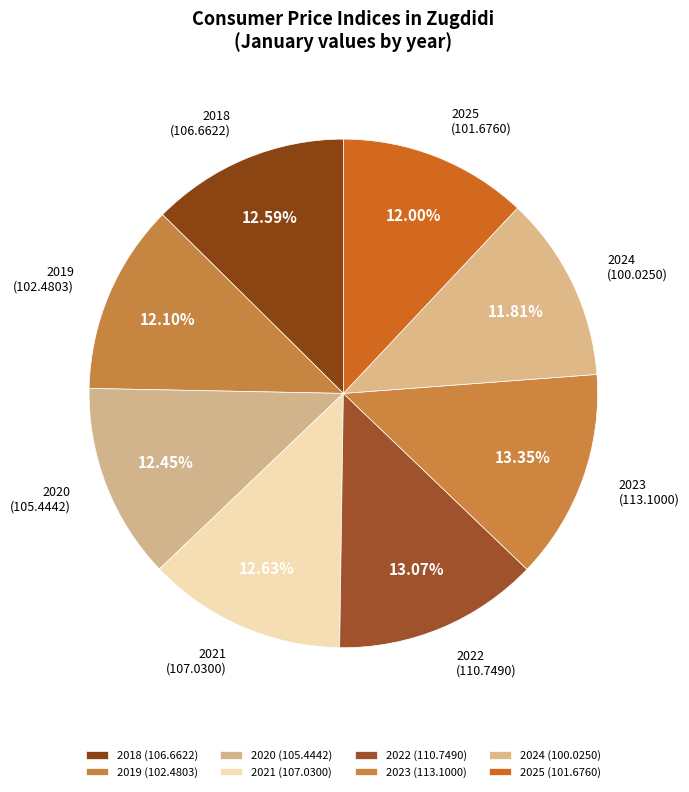

Which slice is the smallest?

2024